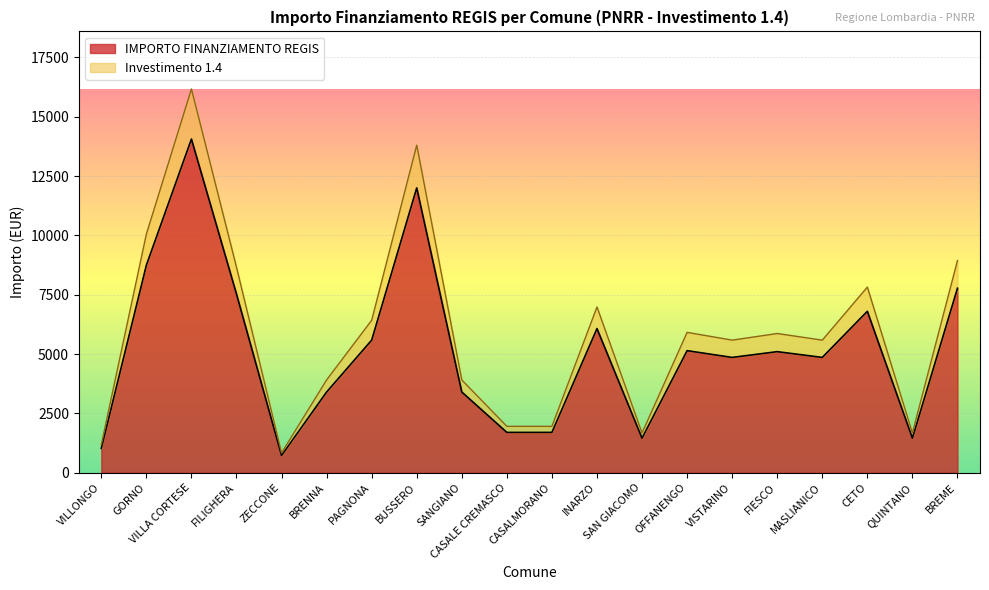

Which series changed the most between VILLA CORTESE and VISTARINO?

Investimento 1.4